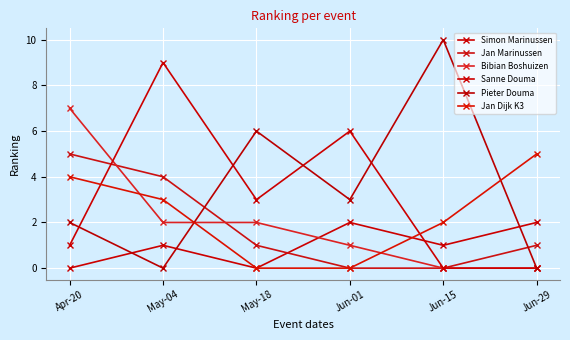

How many lines are shown in the chart?

6